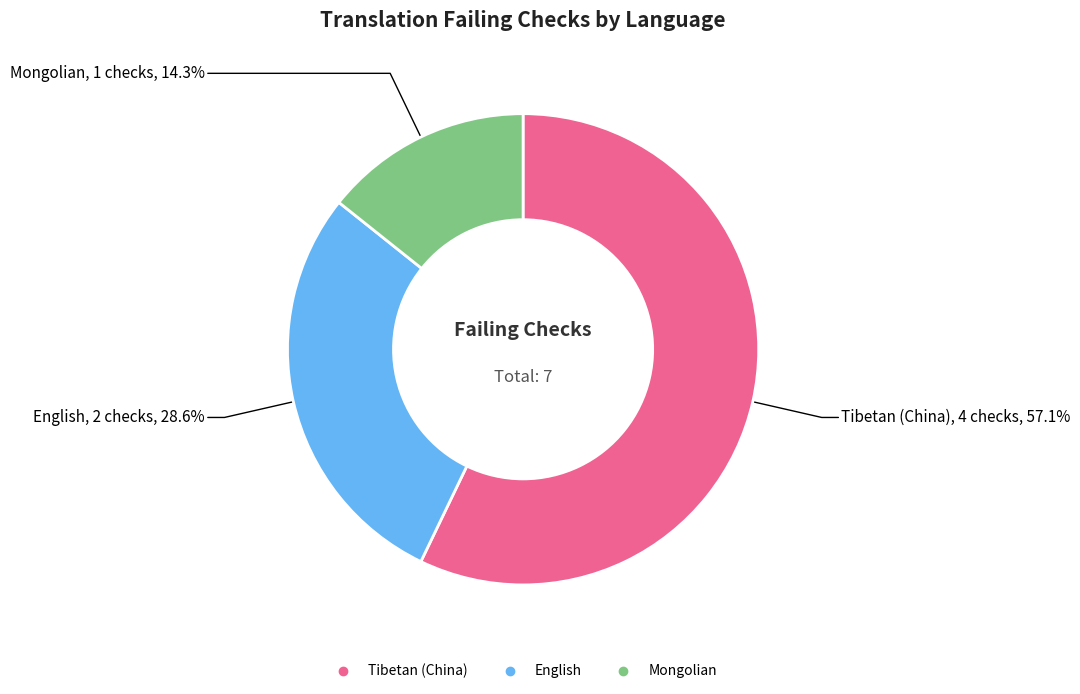

Does Tibetan (China) account for over 50% of the chart?

Yes